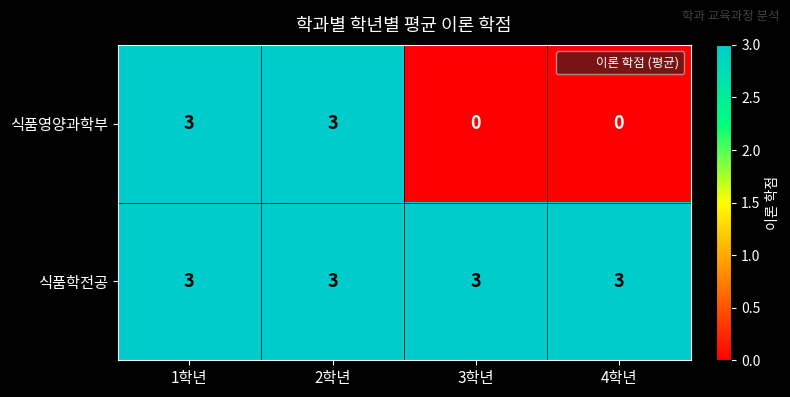

What is the sum of all 식품학전공 values?

12